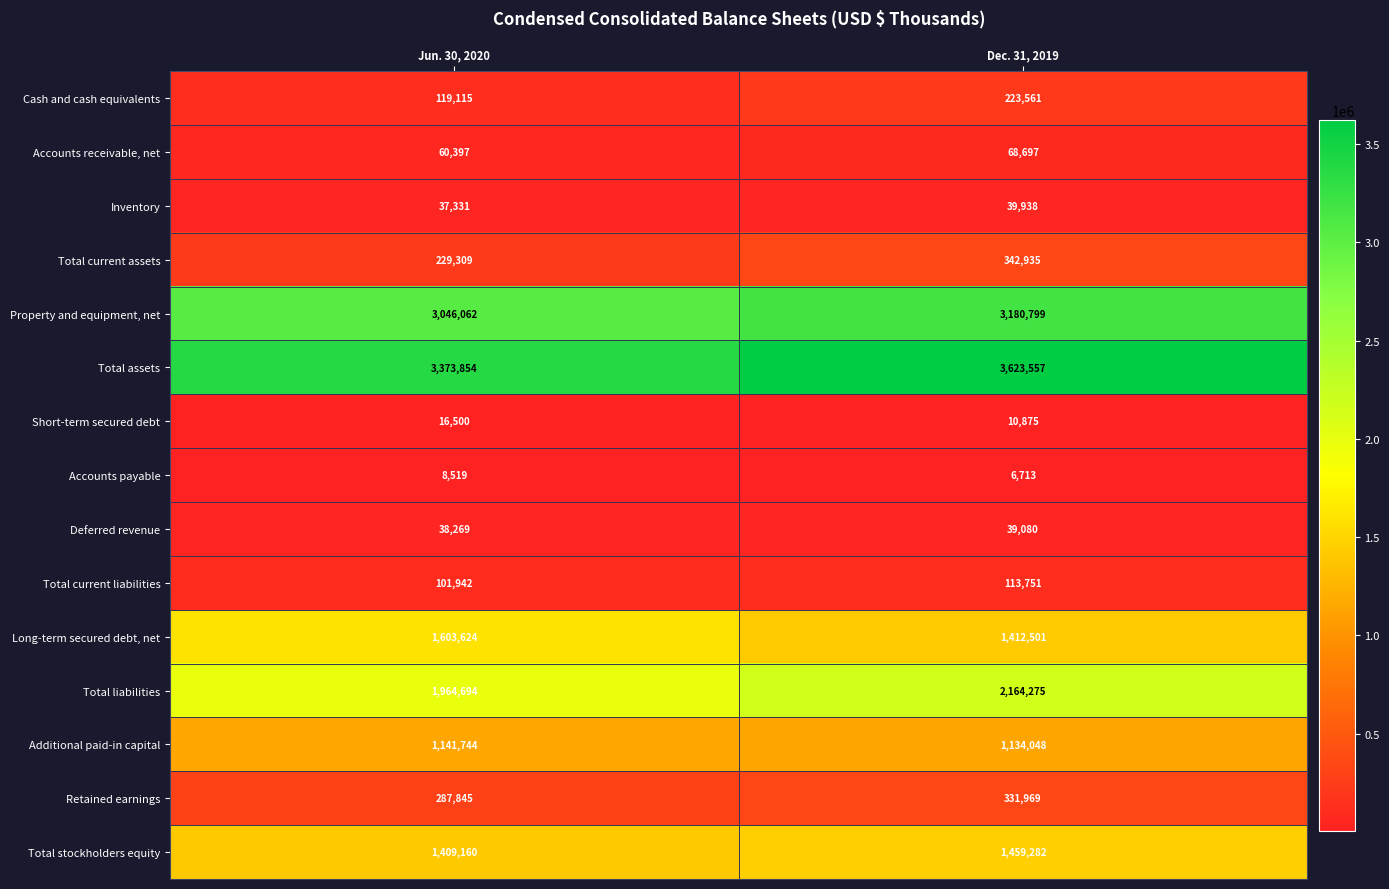

What is the maximum value for Retained earnings?

331969